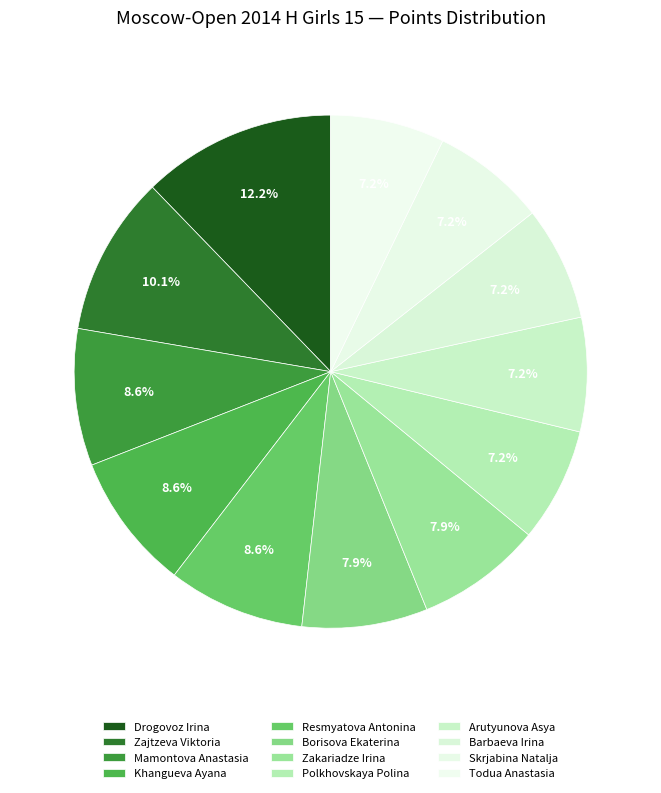

How many segments does this pie chart have?

12